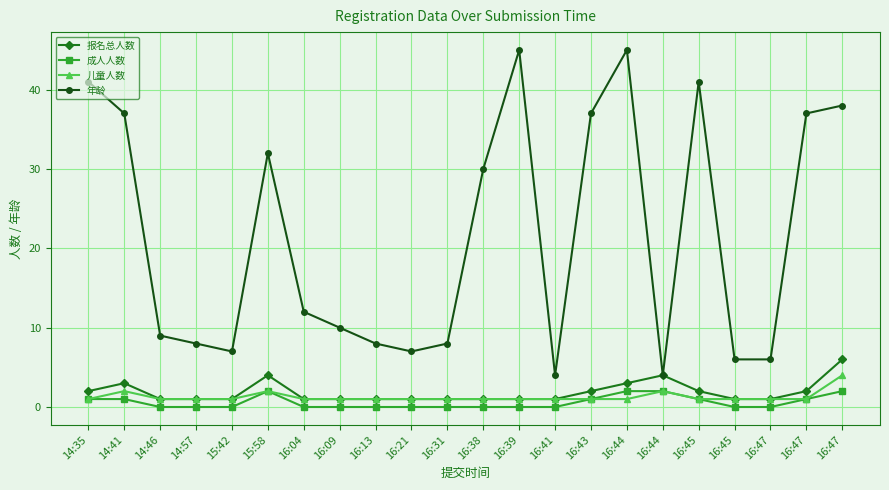

Does the chart have visible grid lines?

Yes